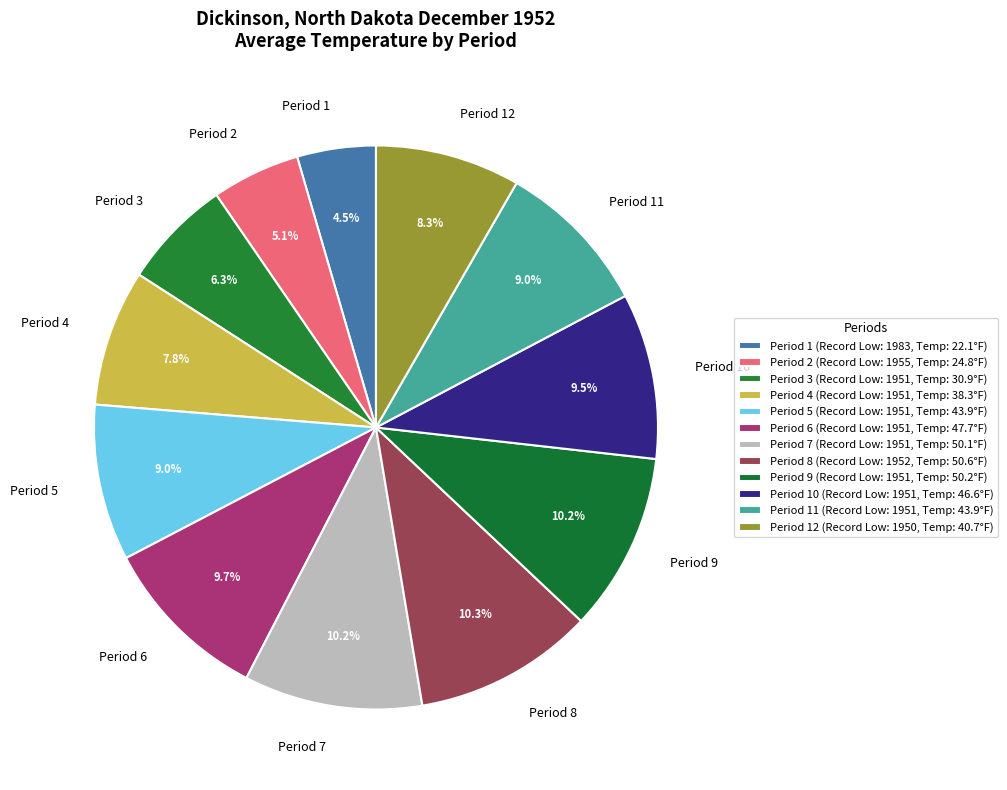

To the nearest percent, what is the difference between the largest and smallest slice percentages?

6%